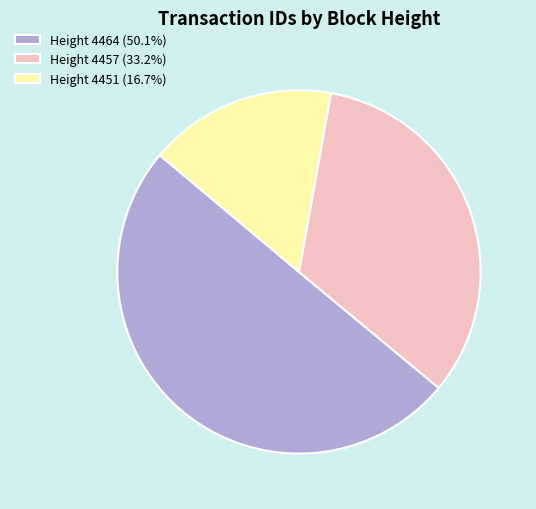

Is Height 4451 (16.7%) the majority of the pie?

No